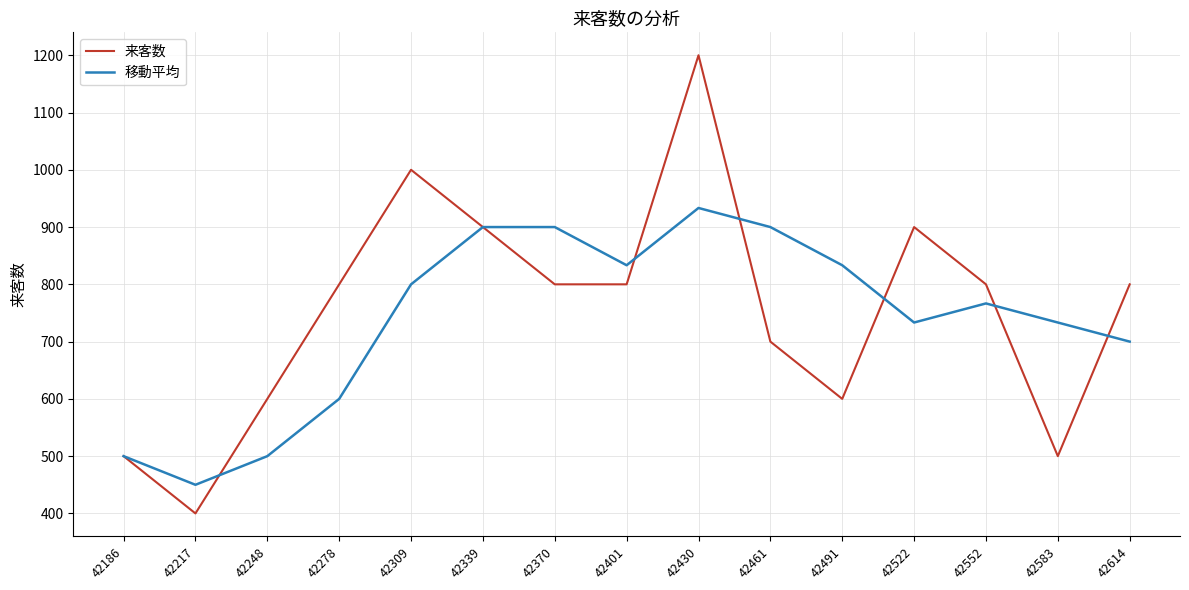

What is the average value of the 移動平均 series?

738.9